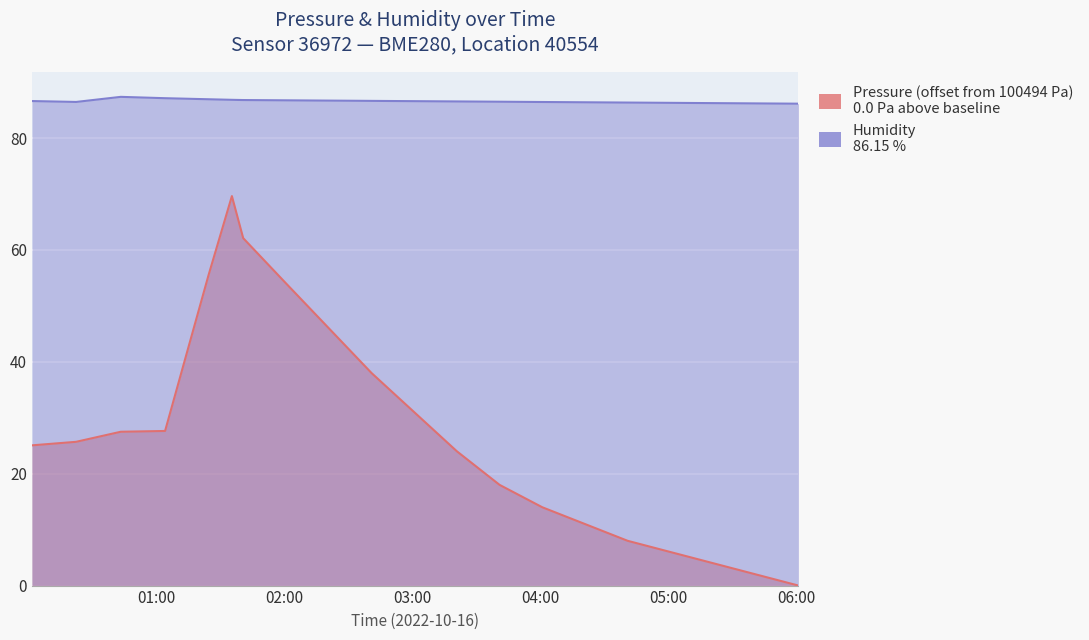

At 2022-10-16T01:40:53, list the series in order from smallest to largest.

pressure, humidity